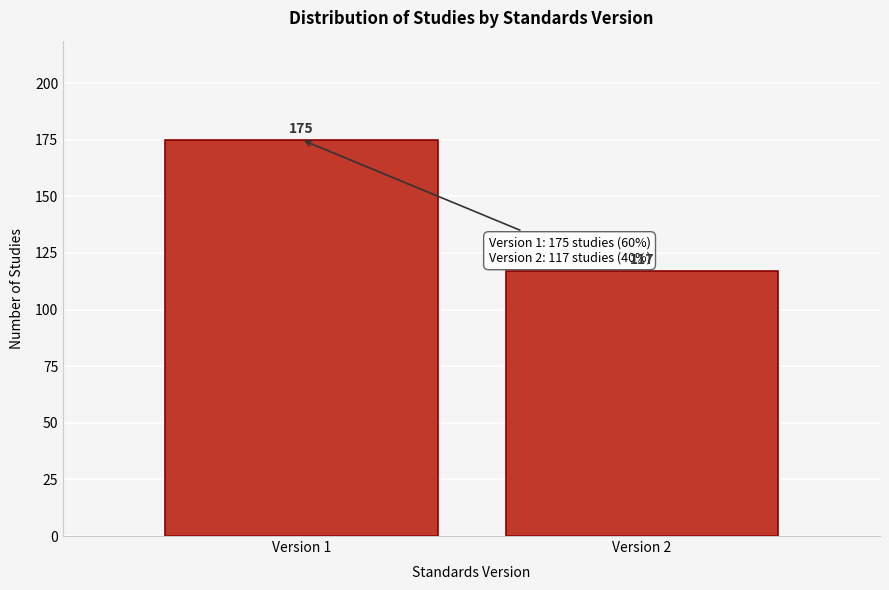

Reading left to right, transcribe all the data shown in this chart.

175	117